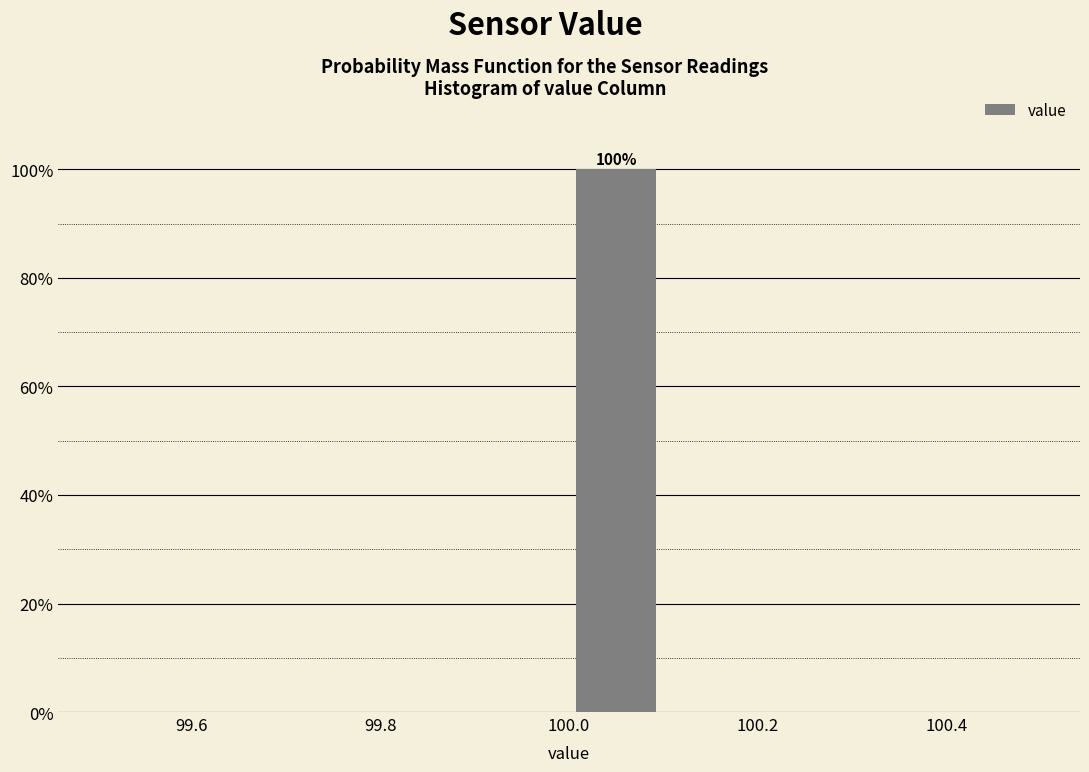

Over which range of the x-axis is the bar tallest?

100.0 to 100.1